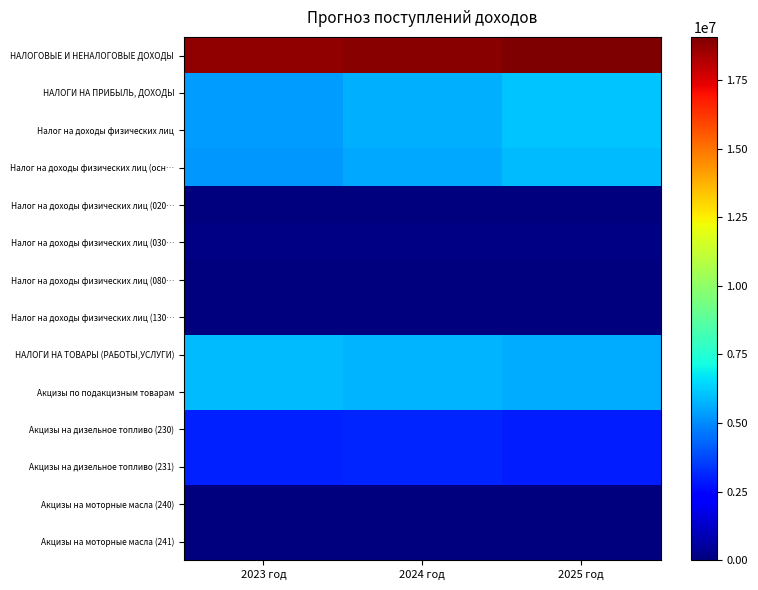

At which category is the sum across all series the highest?

2025 год